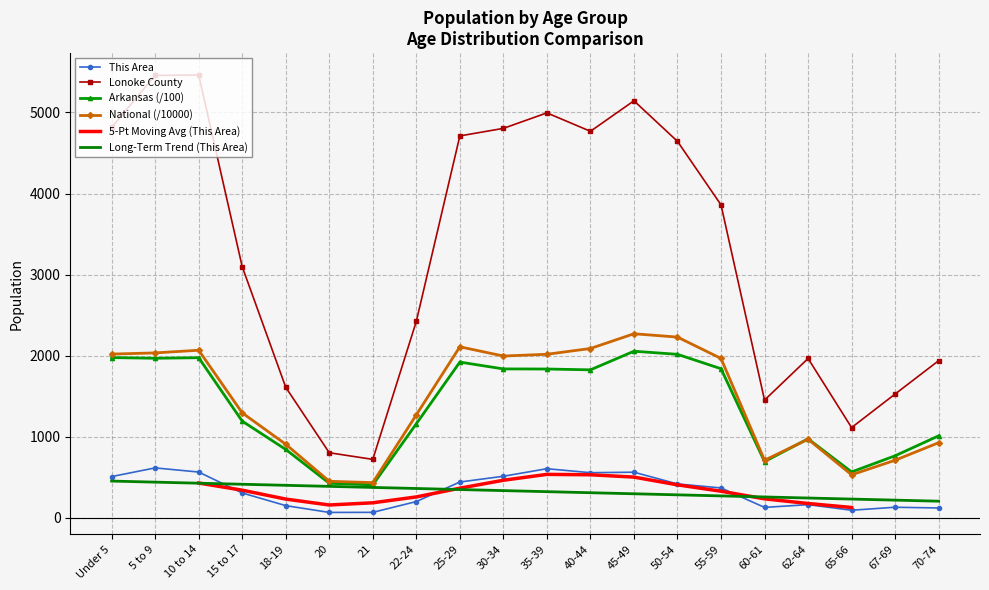

How many interior local valleys does the Arkansas series have?

5